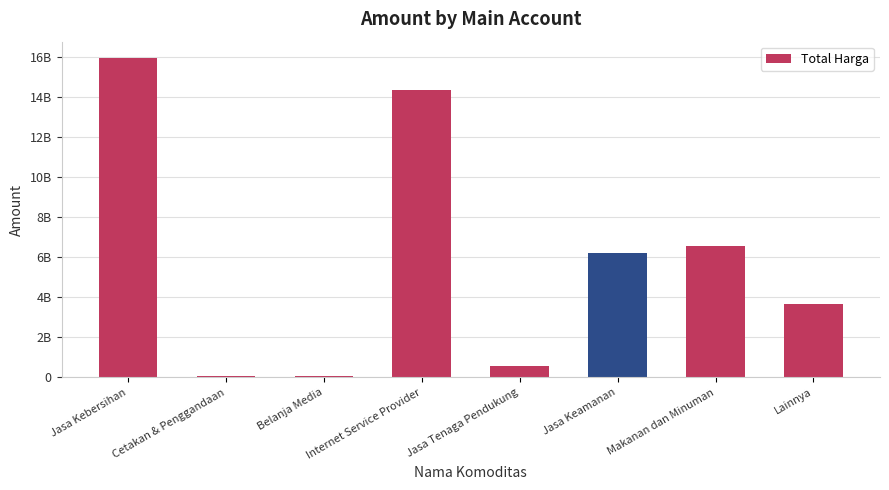

How many values exceed 6181692000?

3